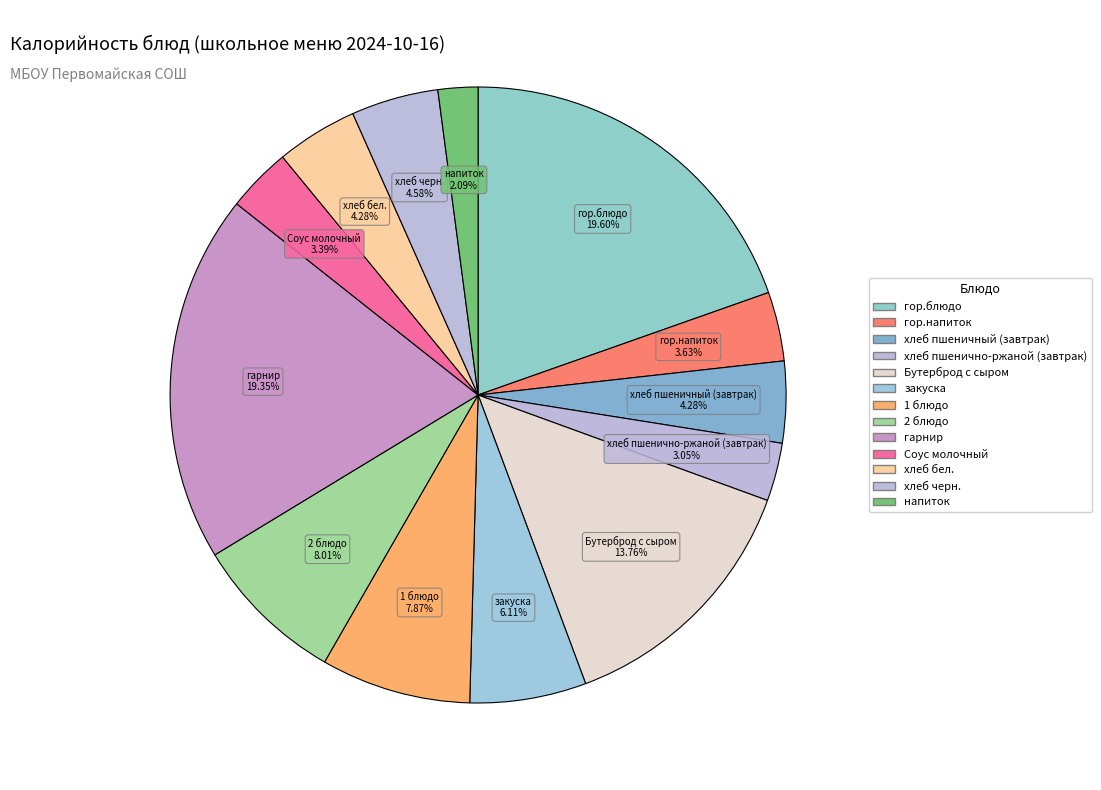

Count the number of slices in the pie.

13